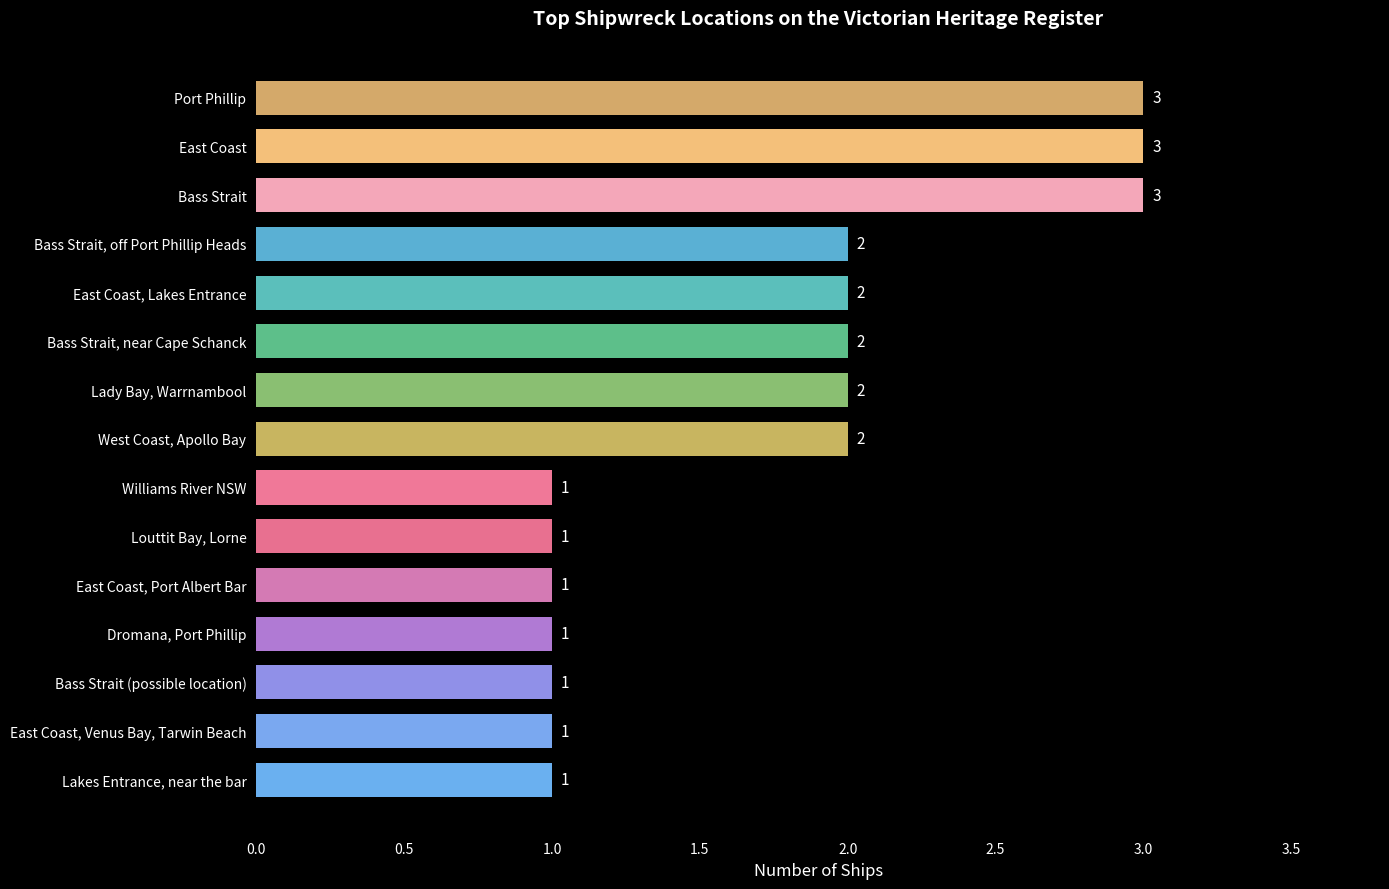

How many data points does each series have?

15